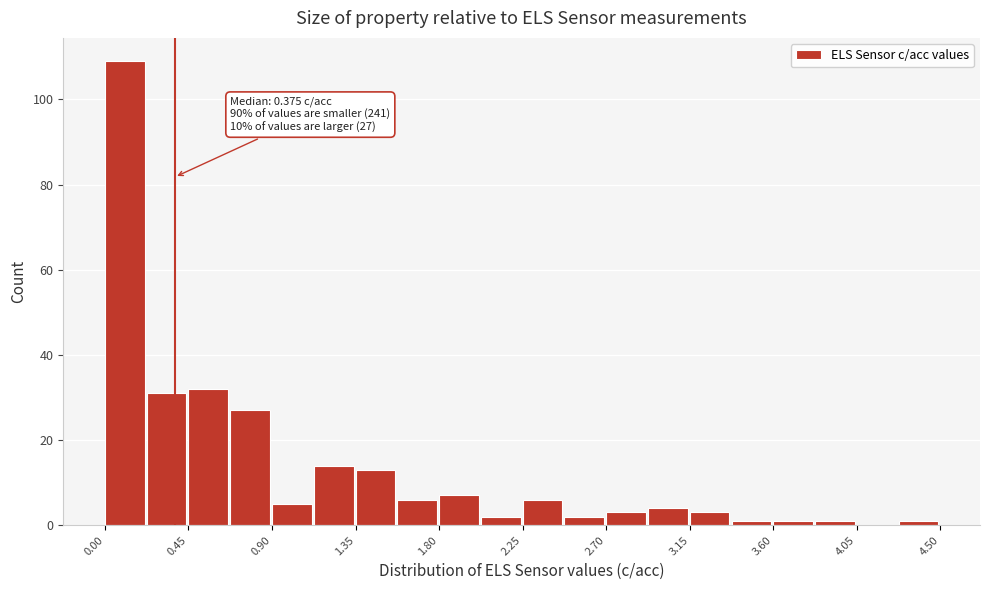

Over which range of the x-axis is the bar tallest?

0.000 to 0.225